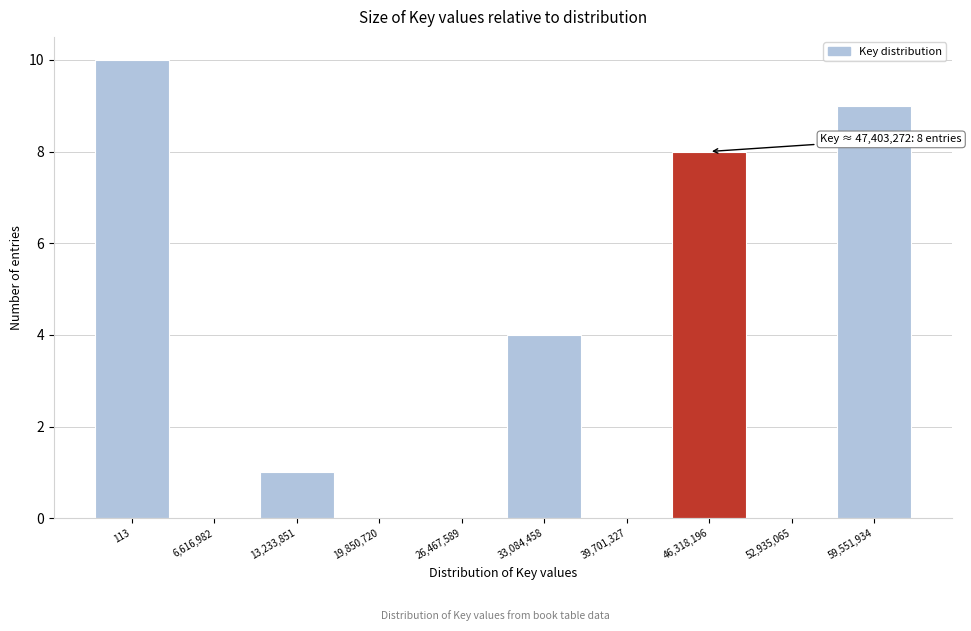

Reading left to right, what are all the values shown in this chart?

113=10	6,616,982=0	13,233,851=1	19,850,720=0	26,467,589=0	33,084,458=4	39,701,327=0	46,318,196=8	52,935,065=0	59,551,934=9